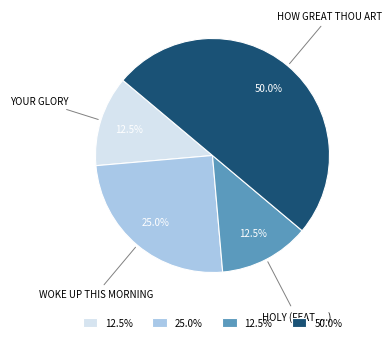

How many slices are in this pie chart?

4